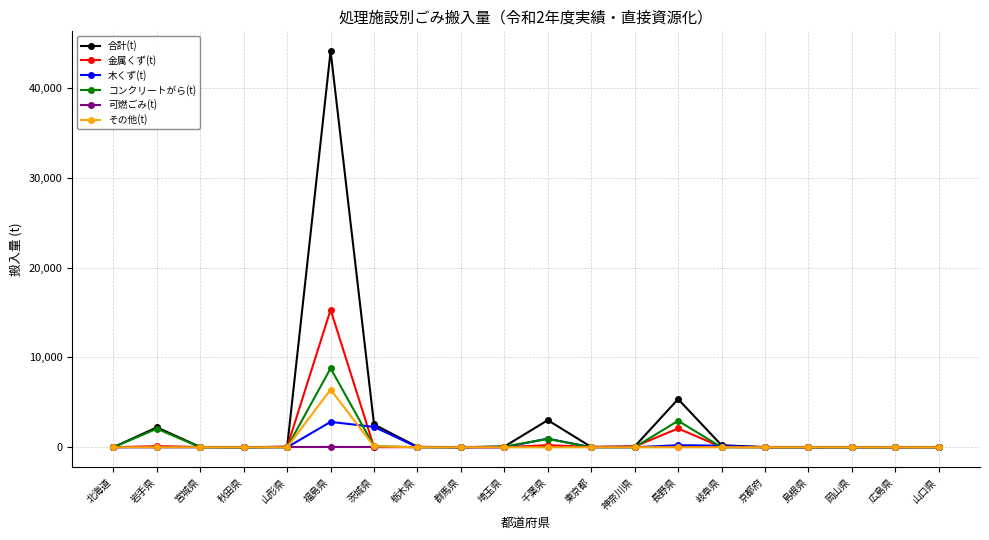

What position from the left is 群馬県?

9